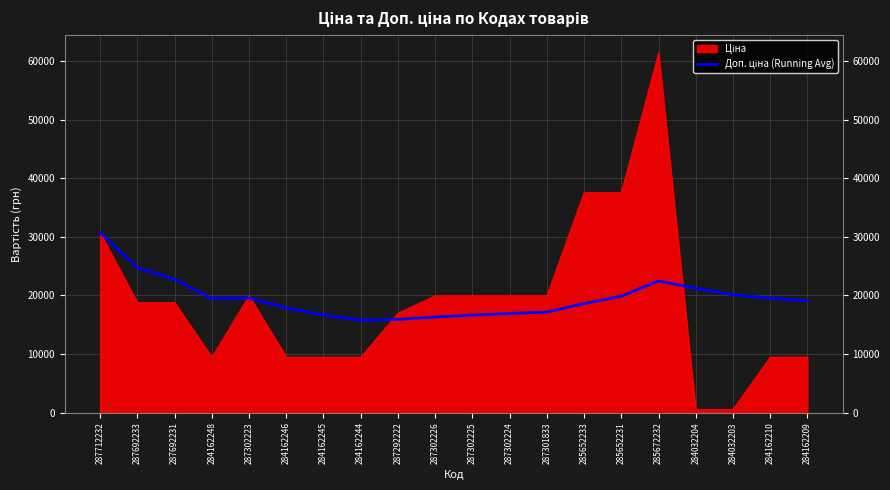

What is the total value across all series at 284162248?

28927.8